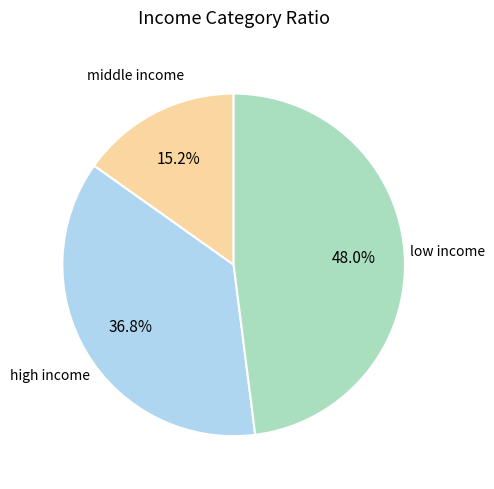

Does any single category account for the majority?

No